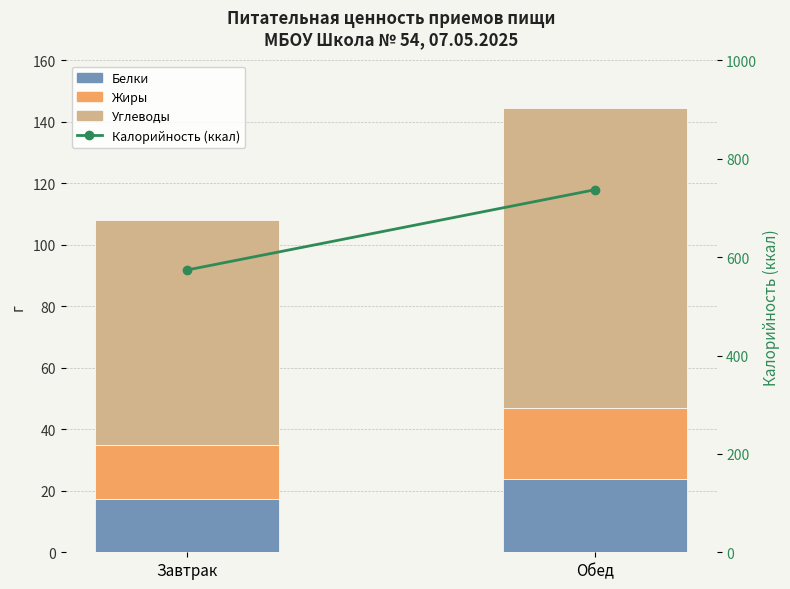

Reading right to left, extract all data points from this chart.

Белки: Обед=23.7	Завтрак=17.2
Жиры: Обед=23.4	Завтрак=17.6
Углеводы: Обед=97.5	Завтрак=73.2
Калорийность (ккал): Обед=737.2	Завтрак=573.9